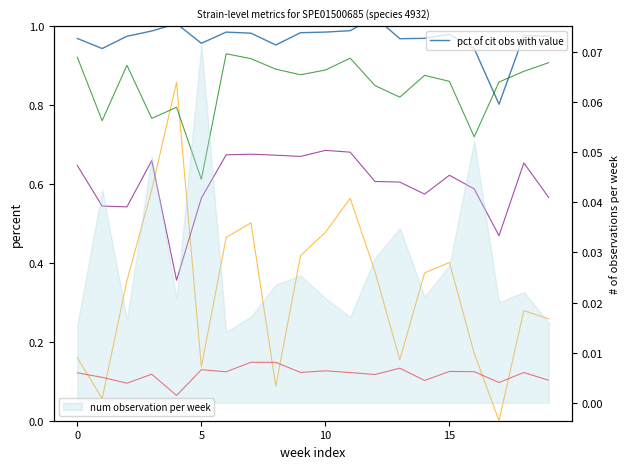

Which series has the largest total across all categories?

pct of cit obs with value